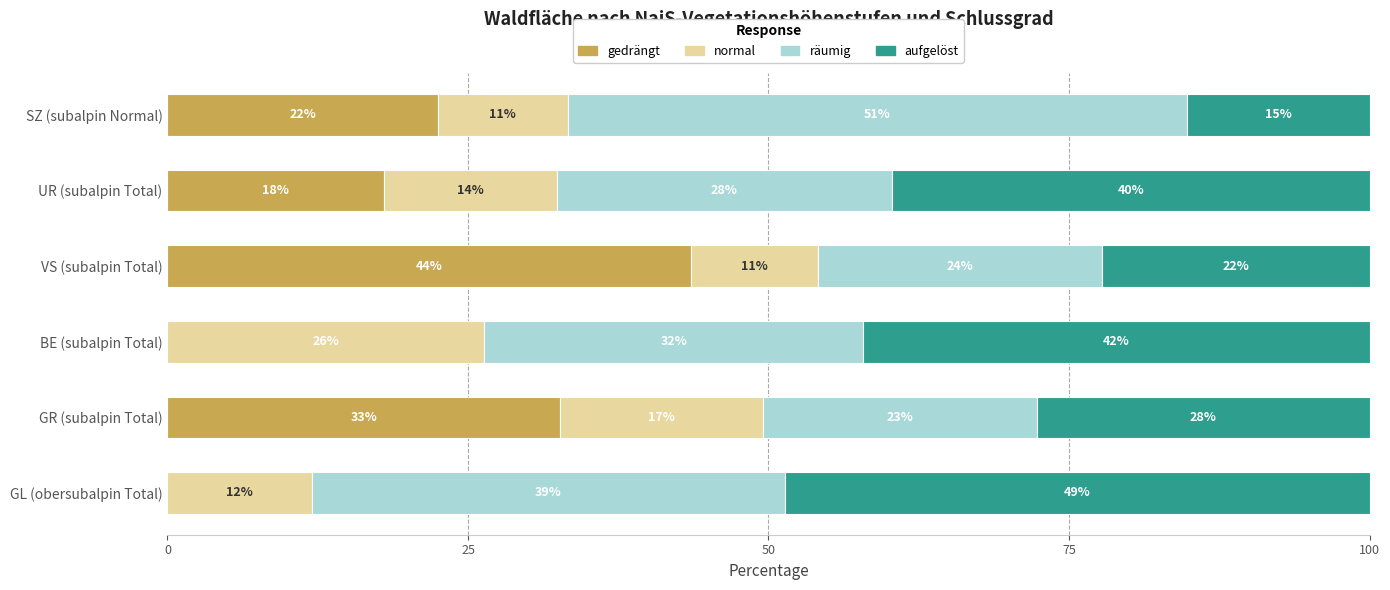

What are all the series names shown in the legend?

gedrängt, normal, räumig, aufgelöst